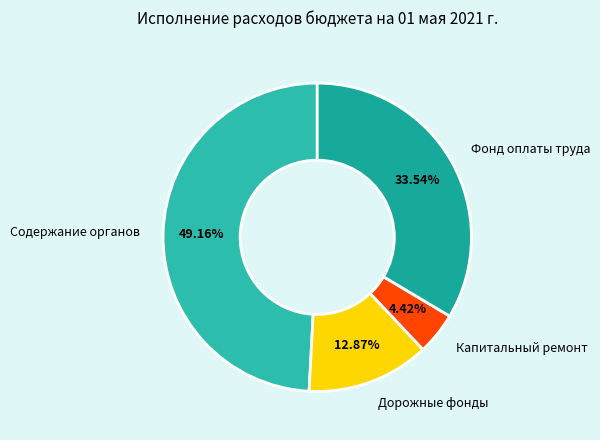

To the nearest percent, what is the difference between the largest and smallest slice percentages?

45%